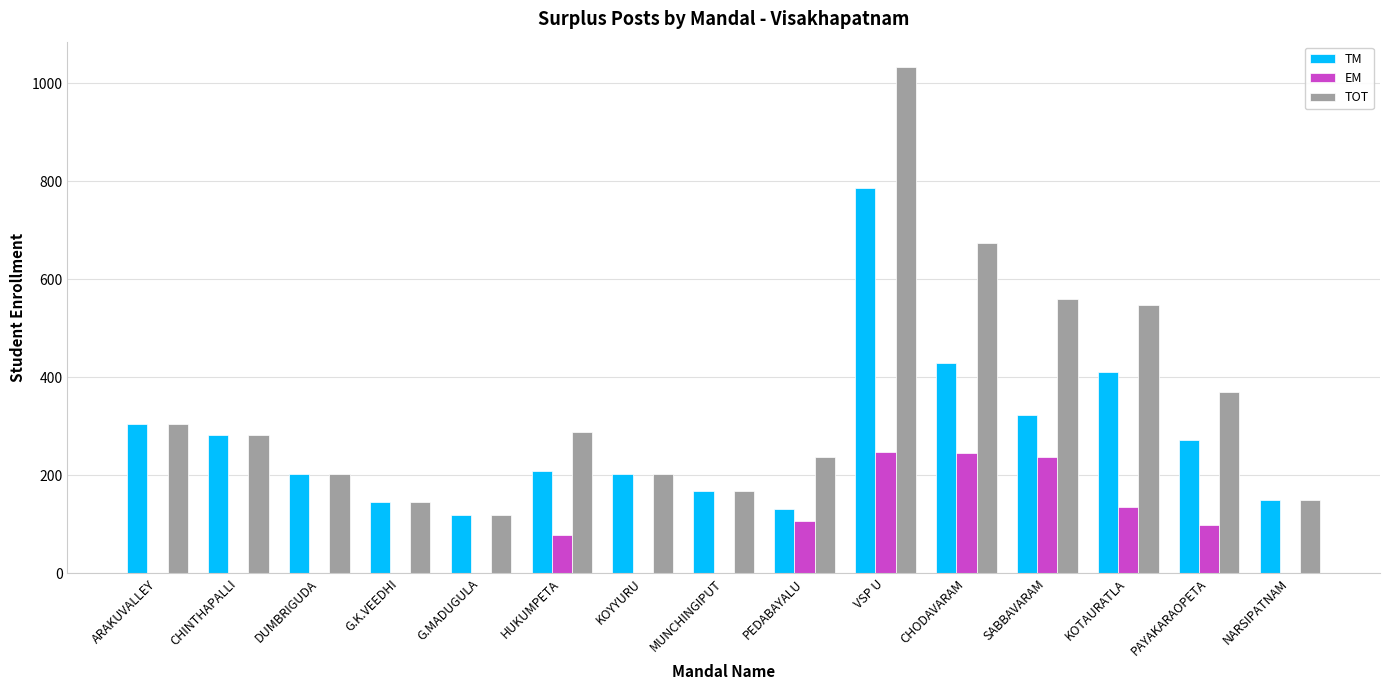

What is the sum of all TM values?

4133